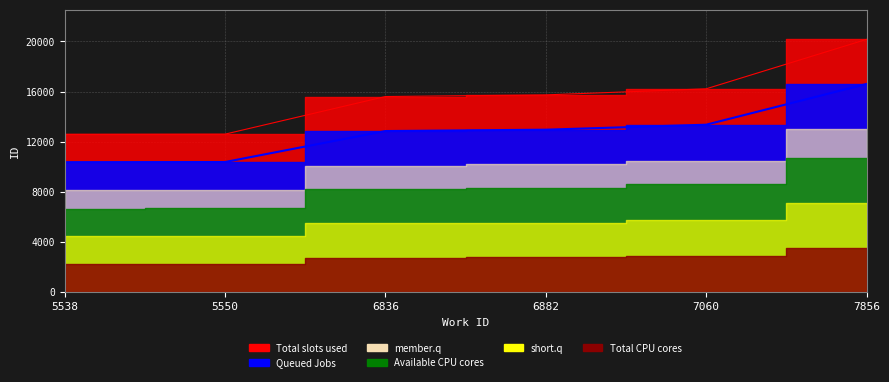

What is the difference between the values at 6882 and 7856?

3646.3